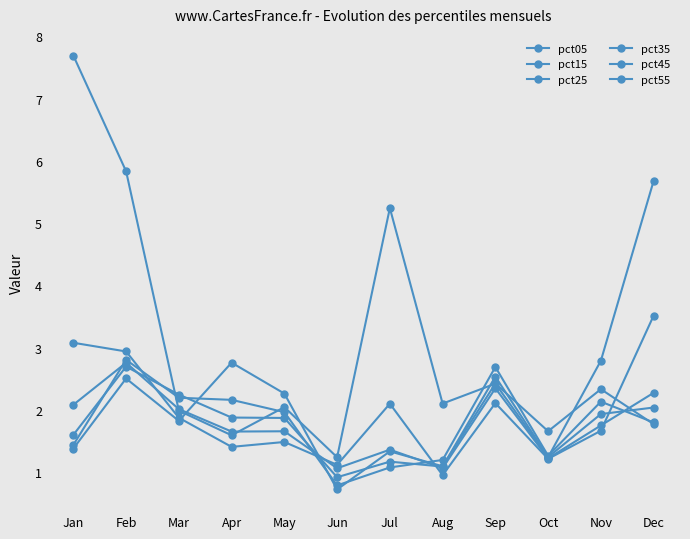

What is the difference between the second highest and second lowest values in the pct35 series?

1.4